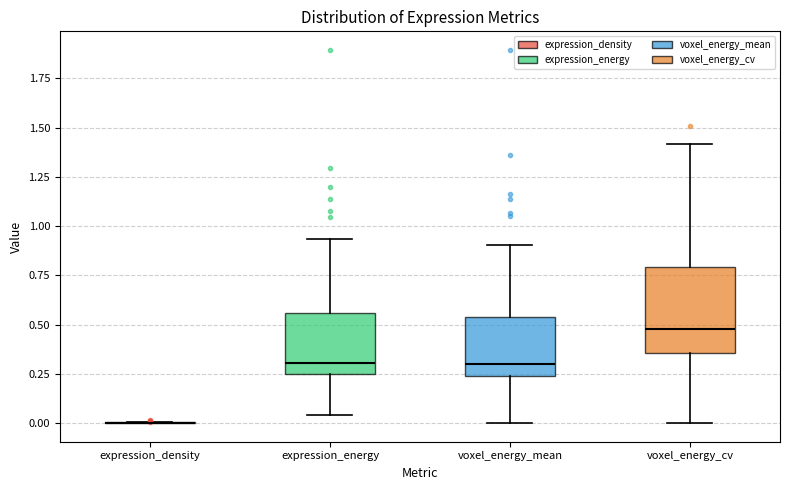

Reading left to right, transcribe this box plot: for each box, give where its median line is, the range the box spans, and where its two whiskers end, as read against the y-axis. The values are not printed on the chart, so give them approximately, as read against the axis.

expression_density: box collapsed to a line at 0.00, whiskers 0.00 to 0.00
expression_energy: median 0.30, box 0.25 to 0.55, whiskers 0.05 to 0.95
voxel_energy_mean: median 0.30, box 0.25 to 0.55, whiskers 0.00 to 0.90
voxel_energy_cv: median 0.50, box 0.35 to 0.80, whiskers 0.00 to 1.40